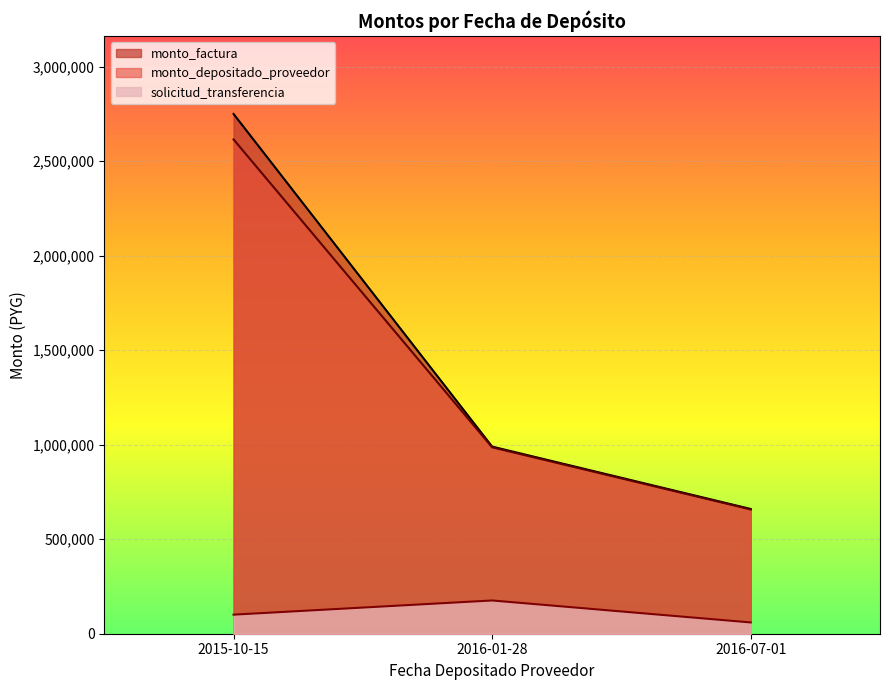

What is the sum of the solicitud_transferencia values at 2016-07-01 and 2015-10-15?

160547